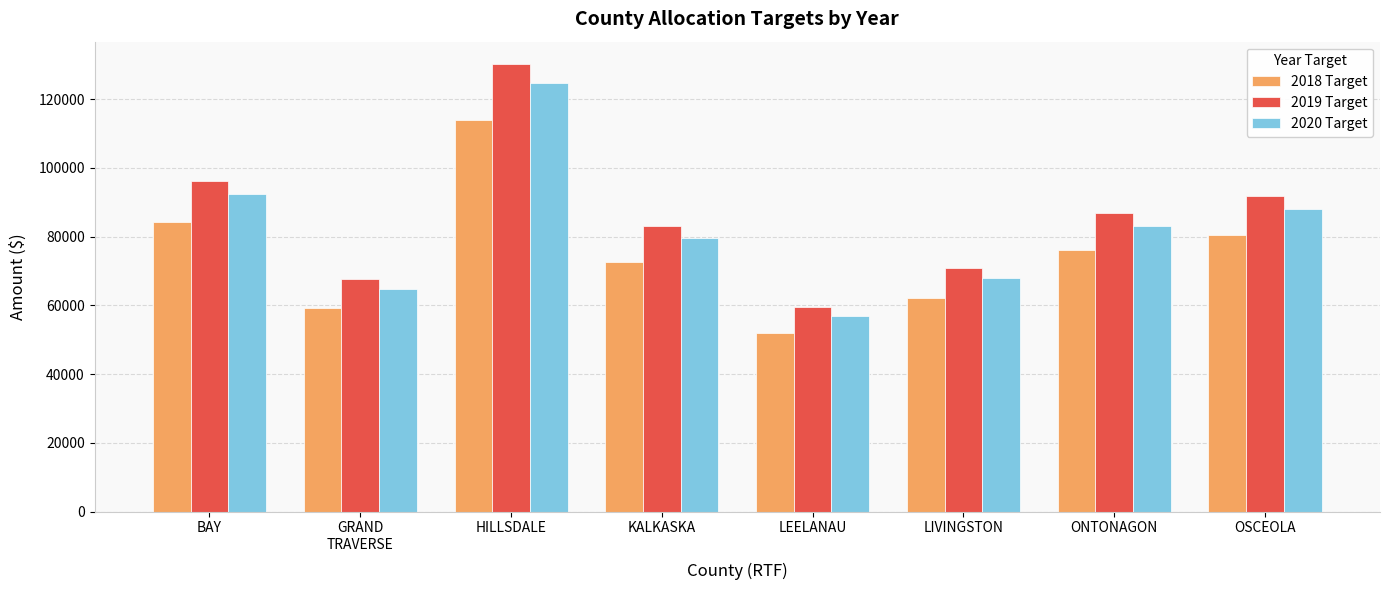

Rank the categories by 2020 Target value from highest to lowest.

HILLSDALE, BAY, OSCEOLA, ONTONAGON, KALKASKA, LIVINGSTON, GRAND
TRAVERSE, LEELANAU